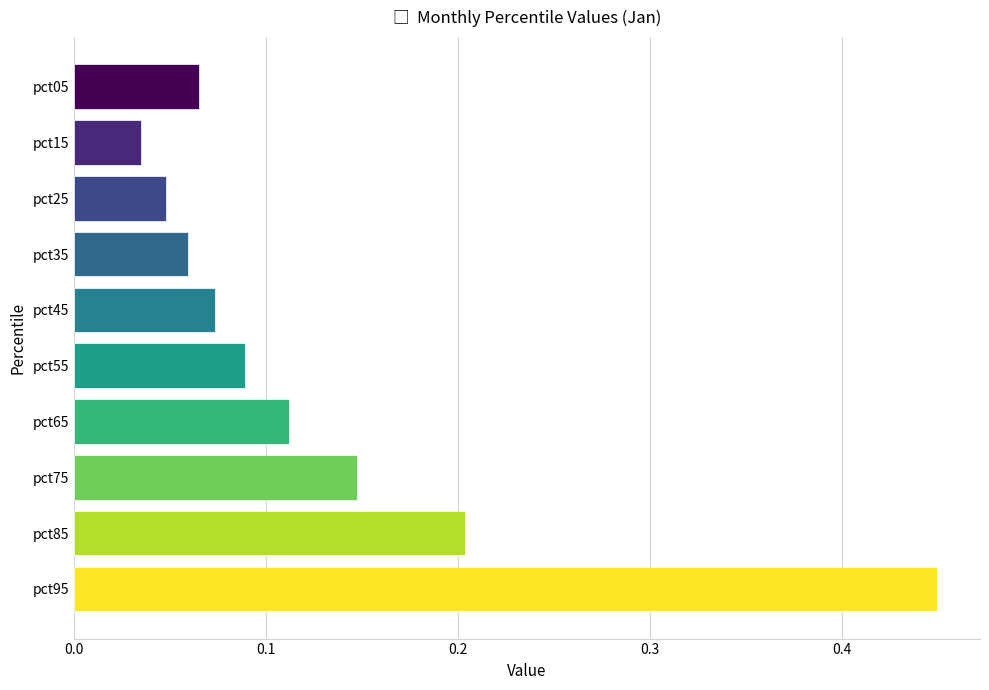

The value at pct25 is 0.1. True or false?

False